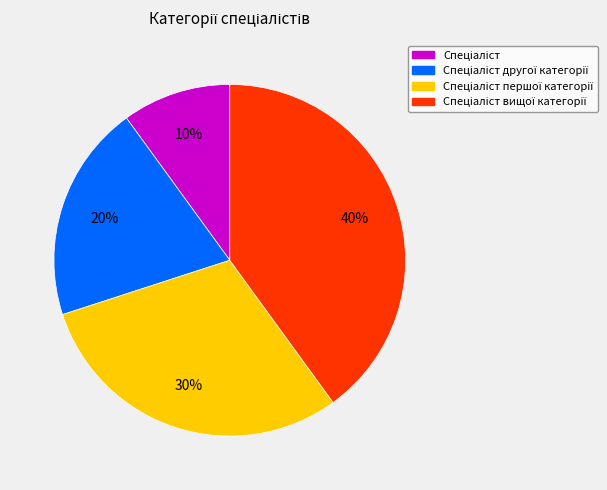

Does any single category account for the majority?

No